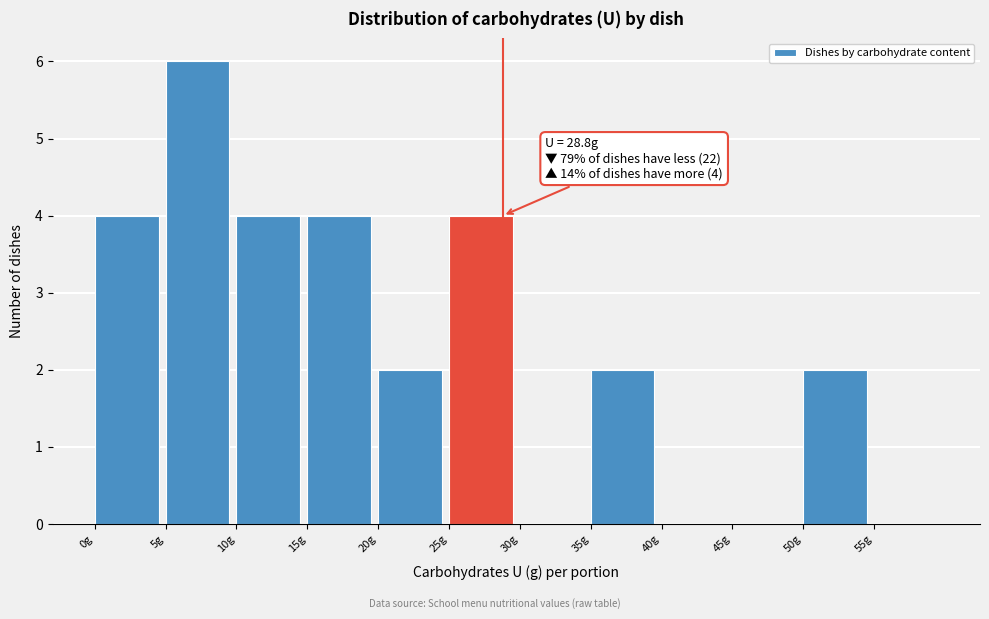

Over which range of the x-axis is the bar tallest?

5 to 10